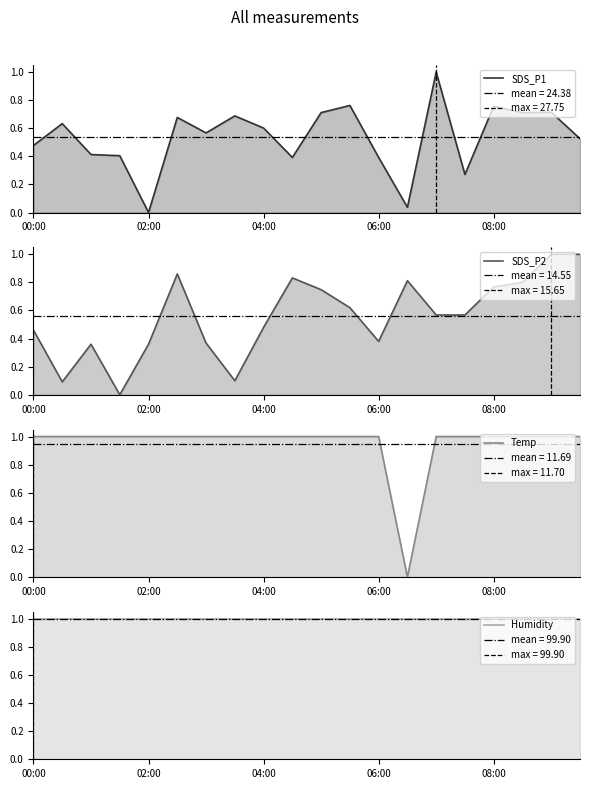

At which label does SDS_P1 reach its minimum?

02:00